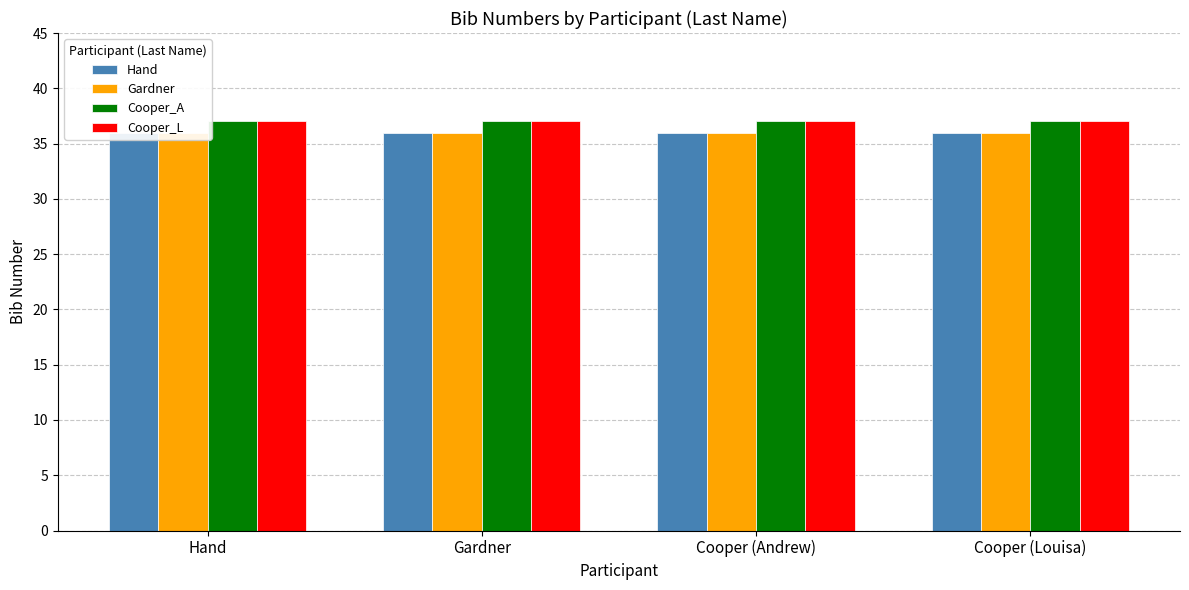

What are all the series names shown in the legend?

Hand, Gardner, Cooper_A, Cooper_L